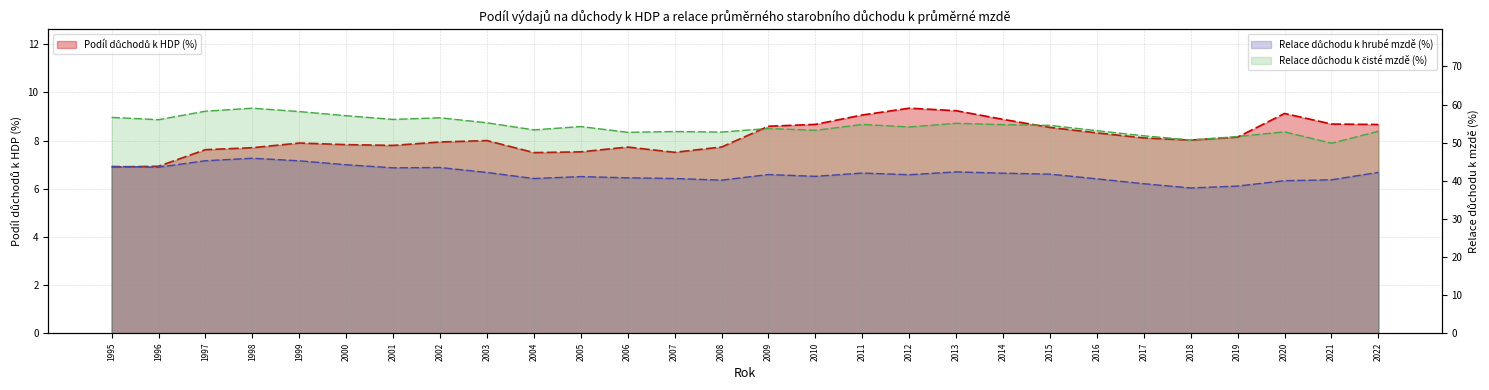

List the series in order of their peak value, lowest first.

Podíl důchodů k HDP (%), Relace důchodu k hrubé mzdě (%), Relace důchodu k čisté mzdě (%)